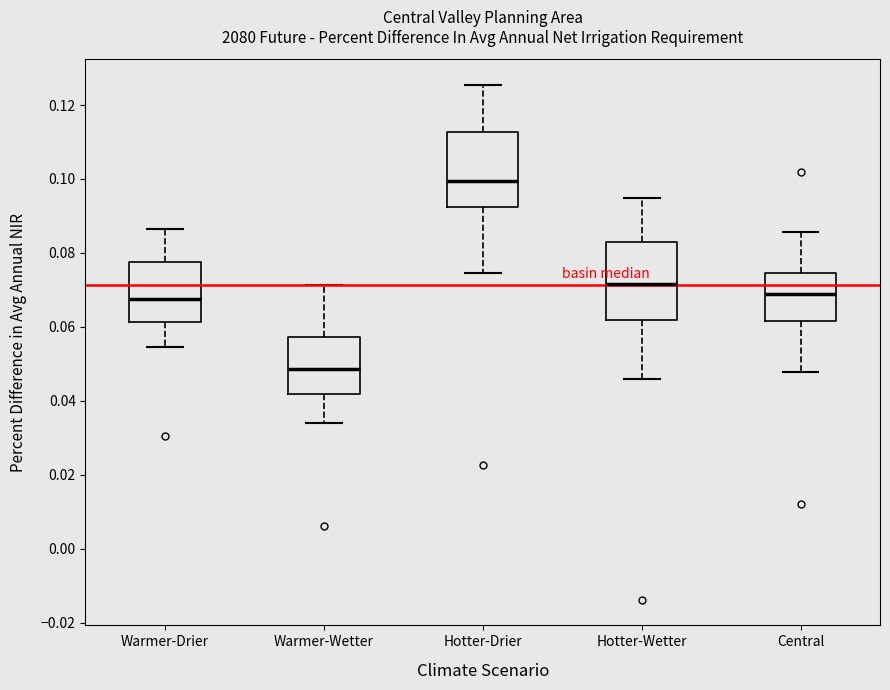

Which box has the highest median line?

Hotter-Drier